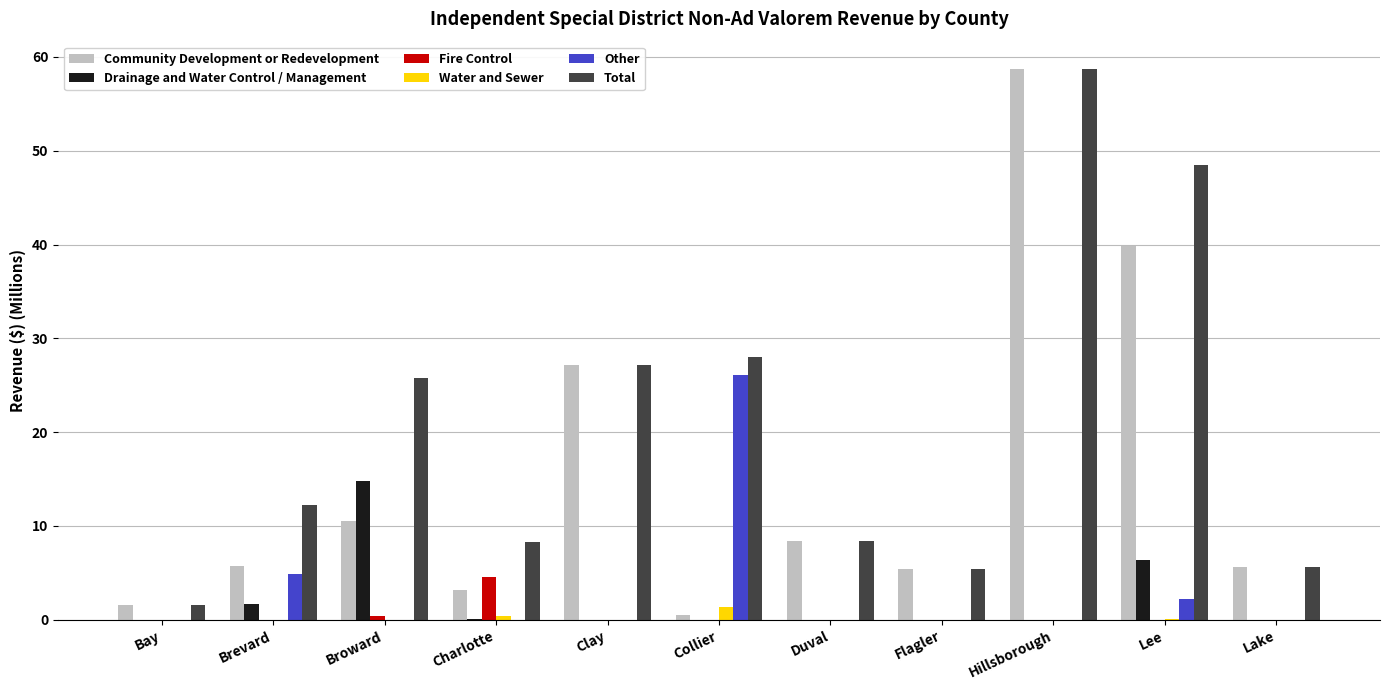

How many groups of bars are there?

11